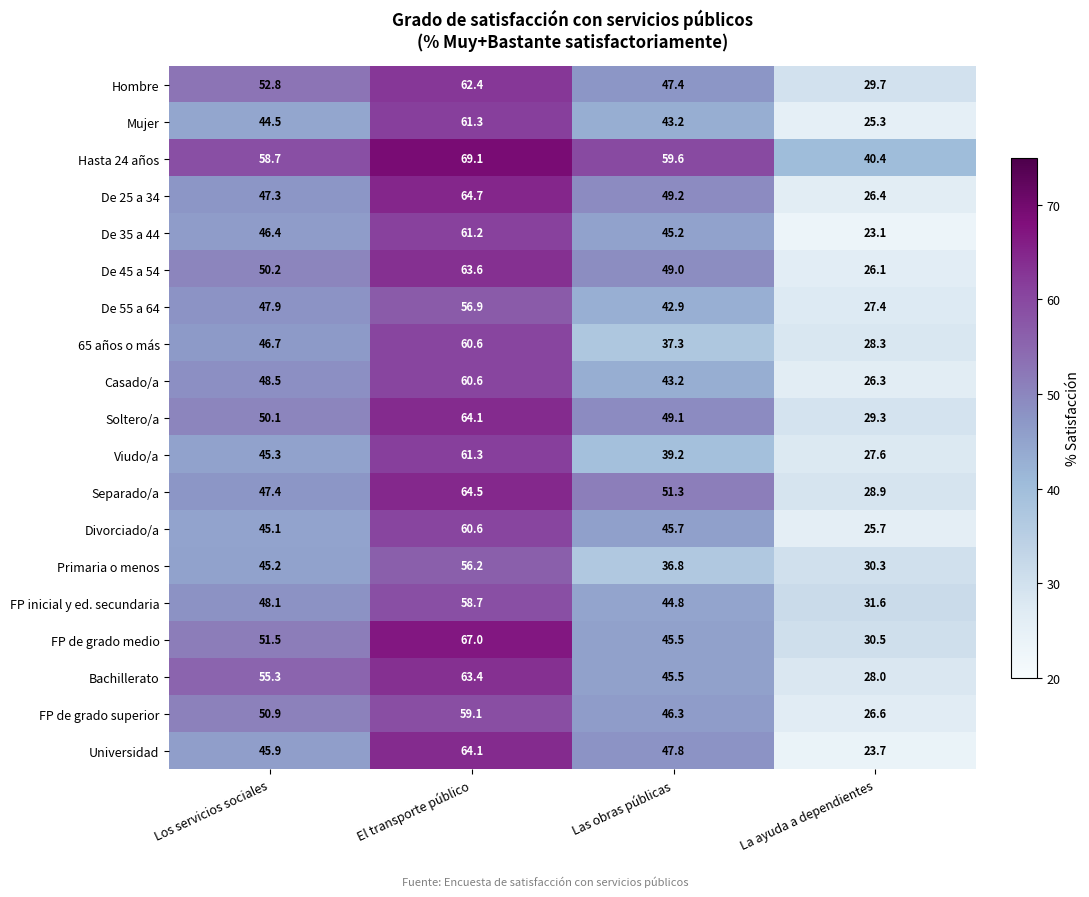

Which series changed the most between Los servicios sociales and La ayuda a dependientes?

Bachillerato